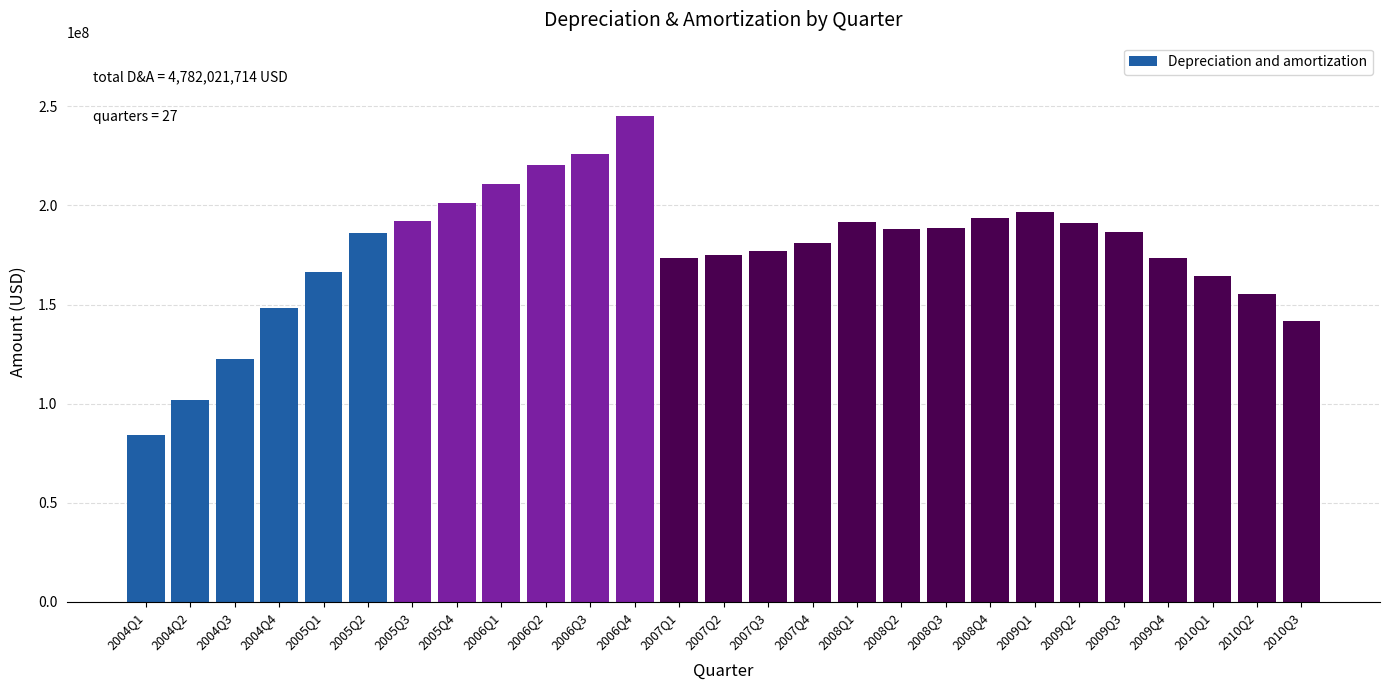

What is the change in value from 2004Q3 to 2010Q2?

+32735405